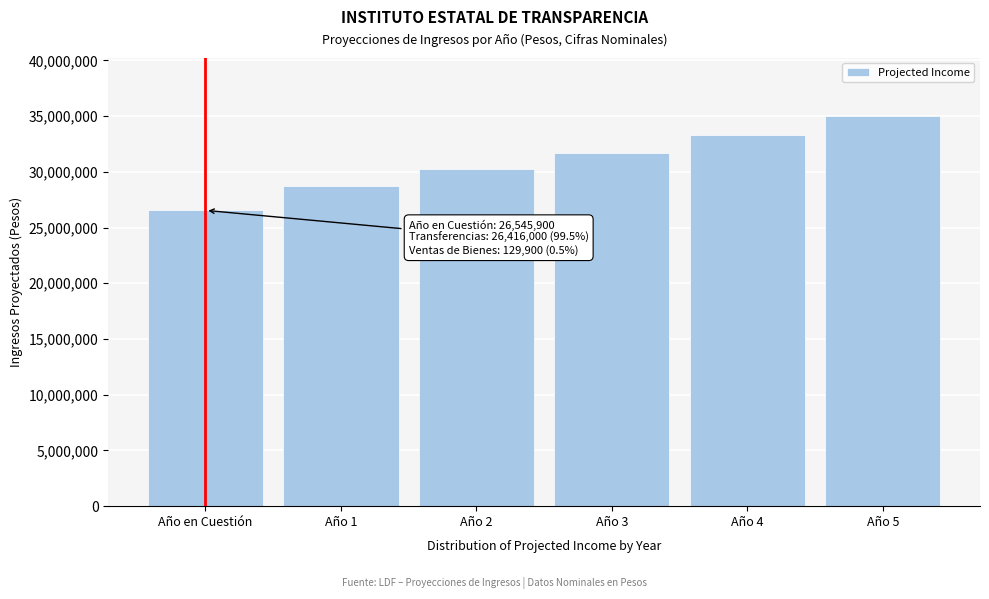

Reading left to right, extract all data points from this chart.

Año en Cuestión=26545900	Año 1=28739280	Año 2=30243244	Año 3=31733731	Año 4=33306208	Año 5=34997518